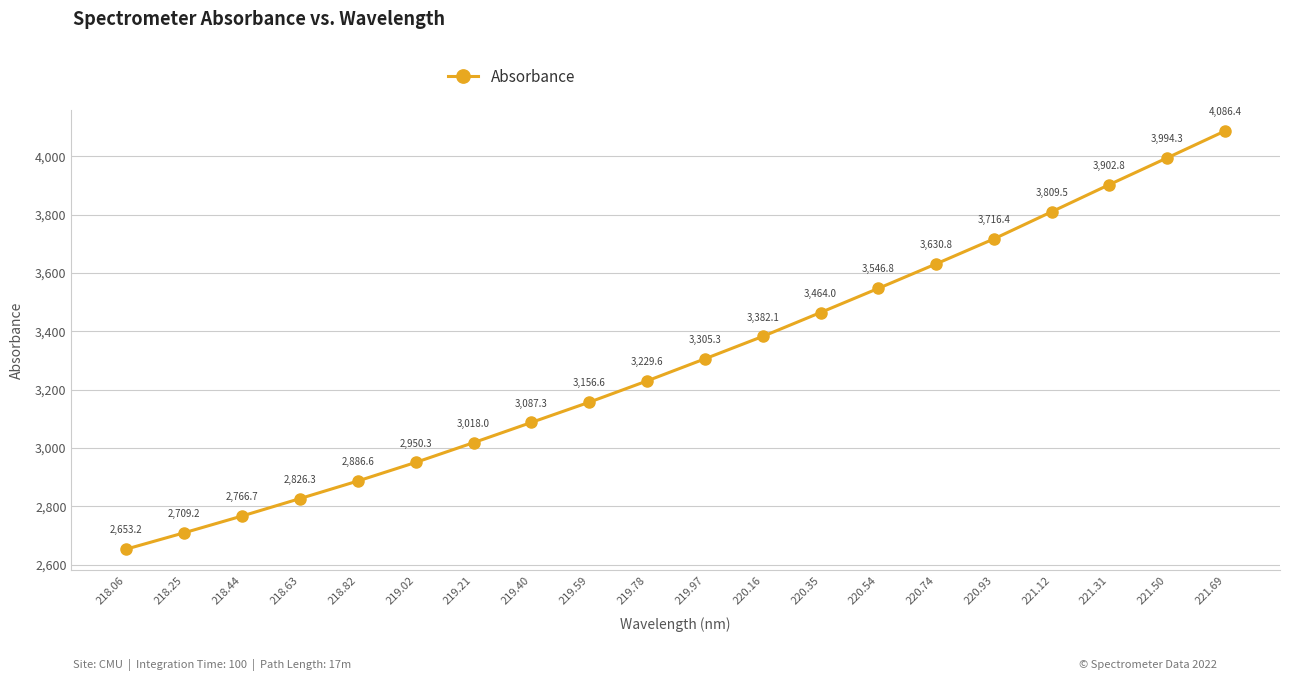

The chart shows a value of 3546.8 at 220.54. True or false?

True